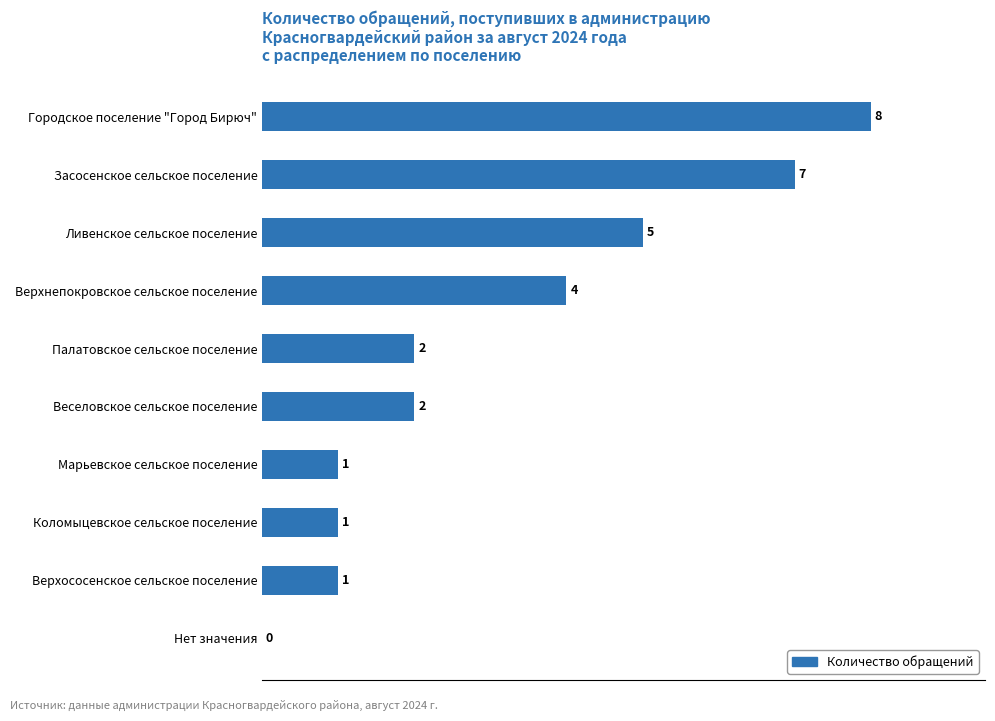

Where is the data nearest to the value 4?

Верхнепокровское сельское поселение